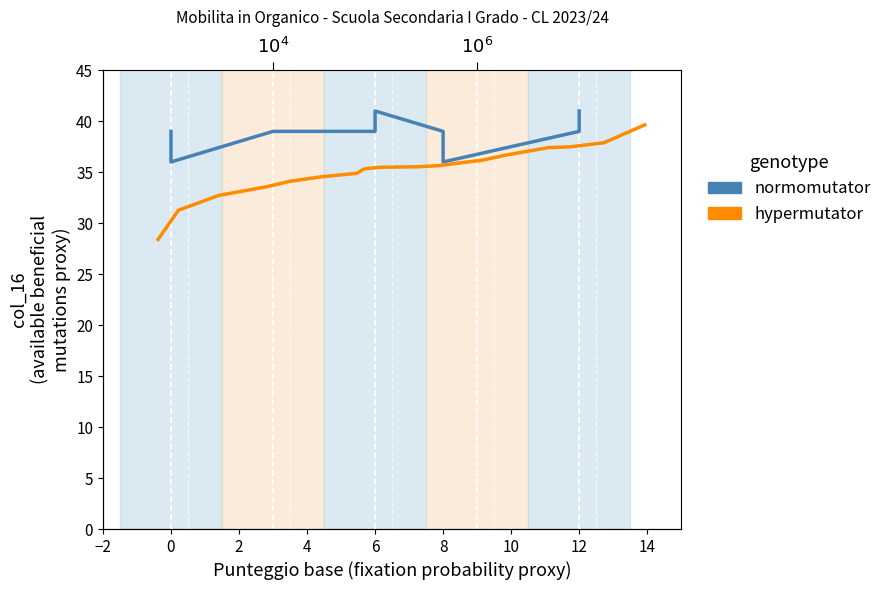

What is the label of the 17th point from the left?

16